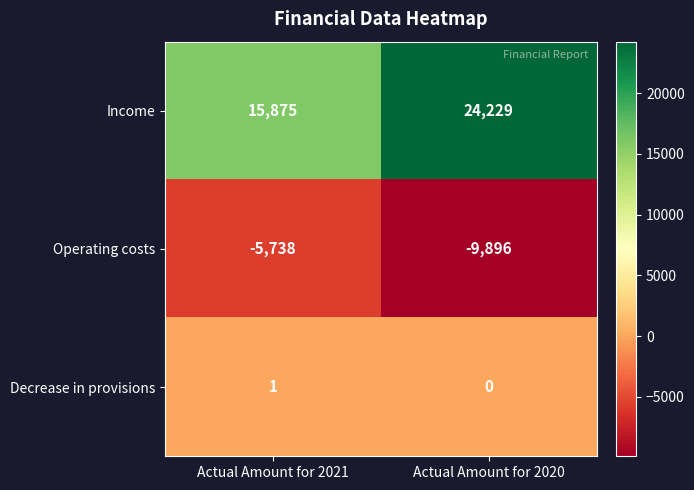

What is the difference between the highest and lowest values at Actual Amount for 2021?

21613